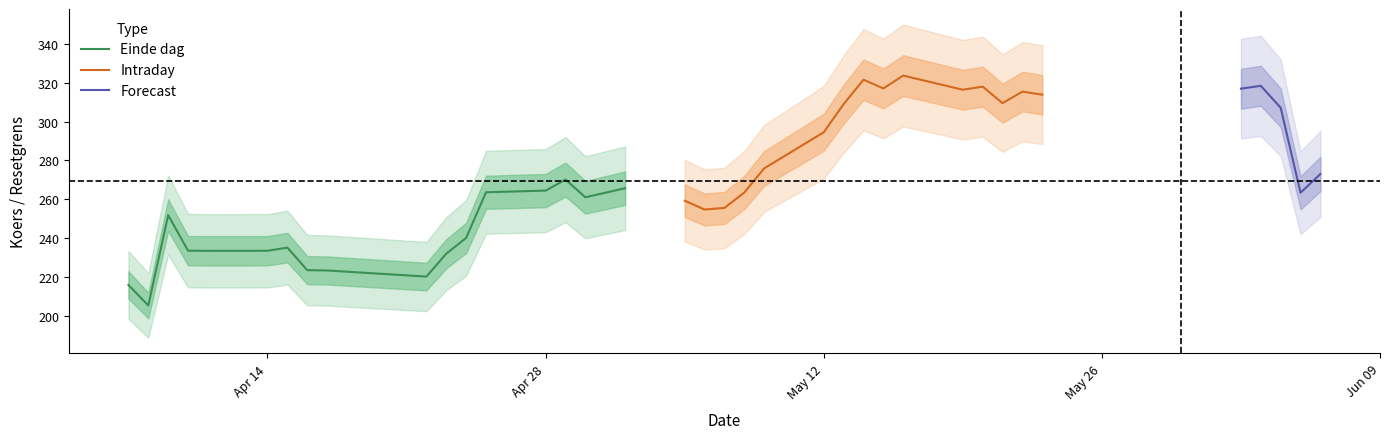

The Waarde series shows 0.3 at 2025-03-27. True or false?

False